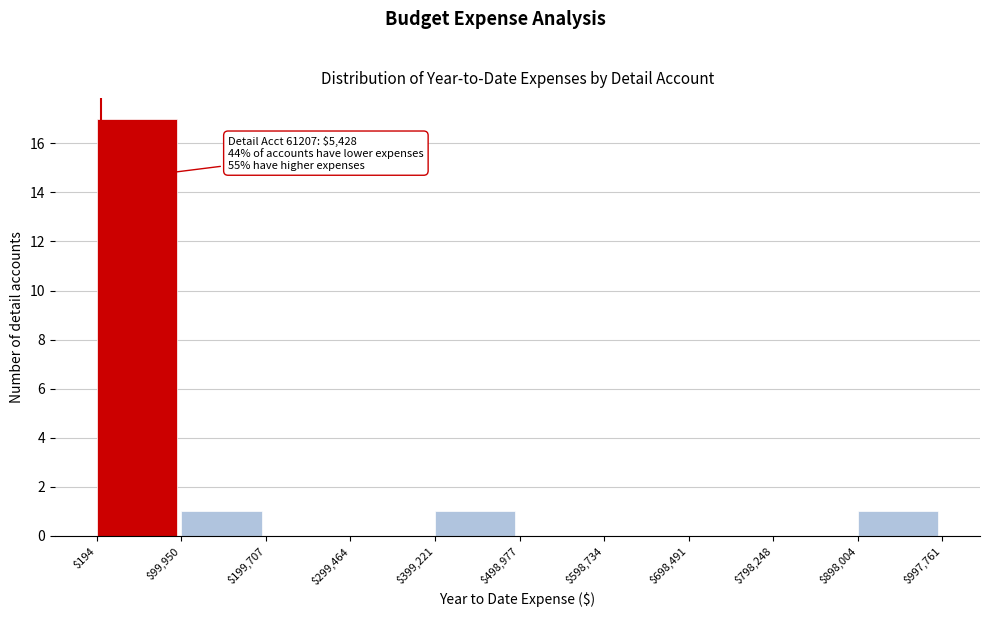

Which range on the x-axis has the tallest bar?

$194 to $99,950